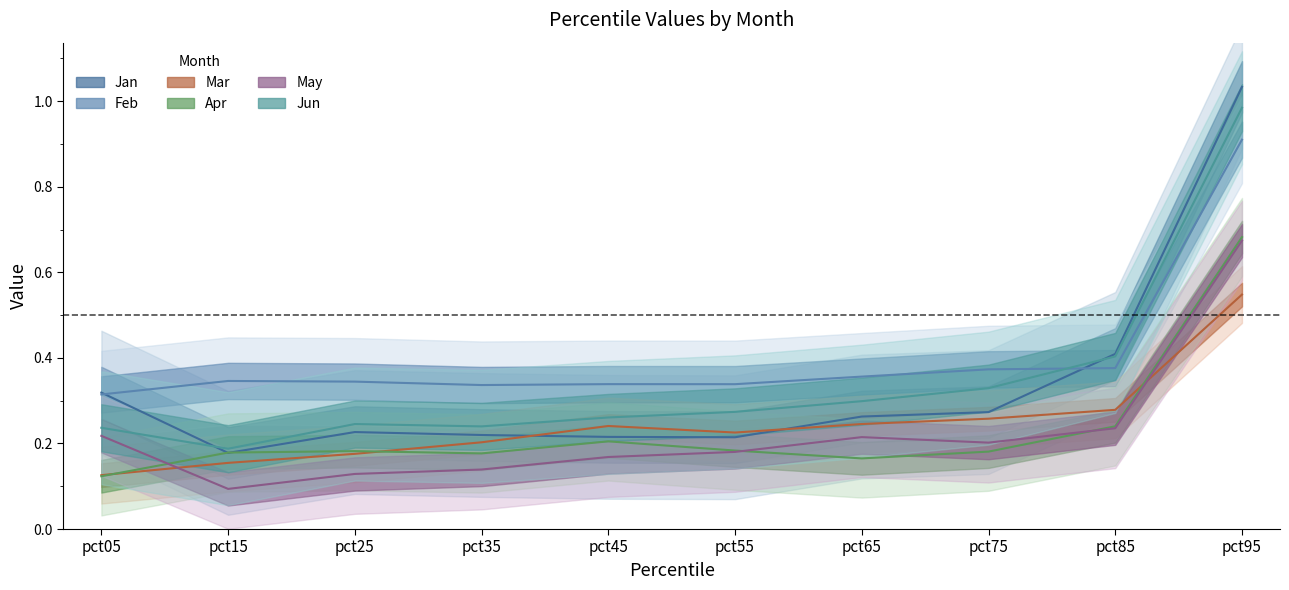

Read the Feb value at pct25.

0.3